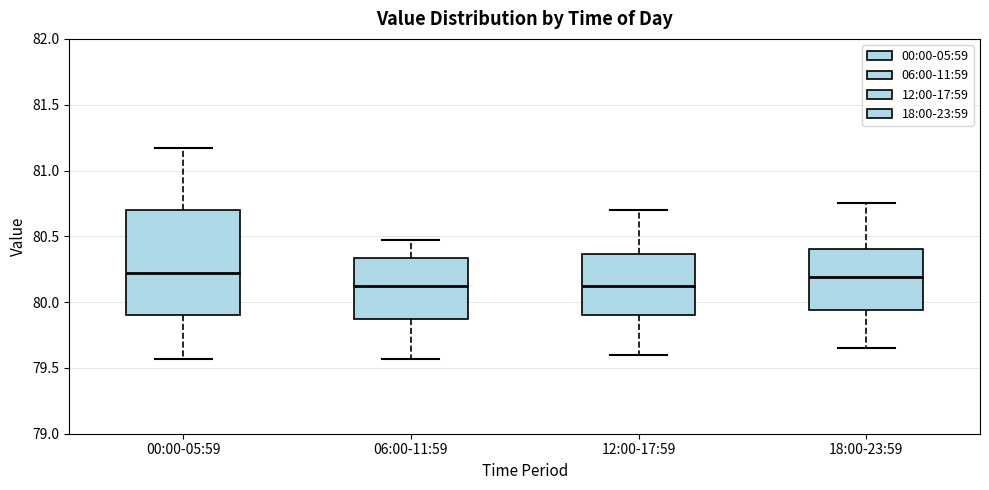

Reading left to right, read every box against the y-axis: the position of its median line, the range the box covers, and the ends of its whiskers. The values are not printed on the chart, so give them approximately, as read against the axis.

00:00-05:59: median 80.20, box 79.90 to 80.70, whiskers 79.55 to 81.15
06:00-11:59: median 80.15, box 79.85 to 80.35, whiskers 79.55 to 80.45
12:00-17:59: median 80.15, box 79.90 to 80.35, whiskers 79.60 to 80.70
18:00-23:59: median 80.20, box 79.95 to 80.40, whiskers 79.65 to 80.75